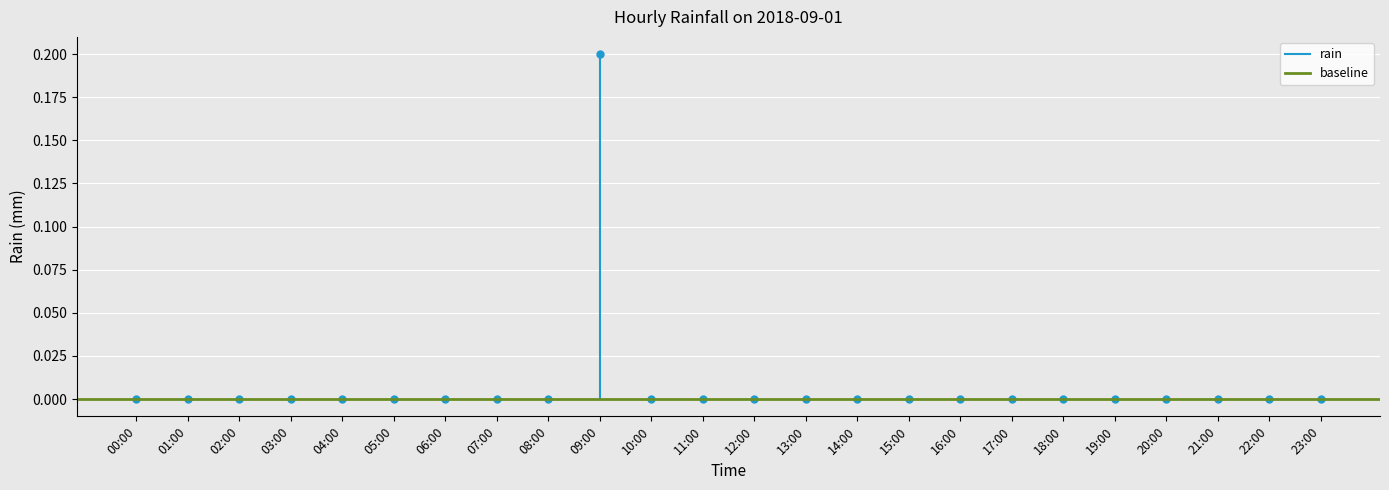

The value at 07:00 is 0.0. True or false?

True